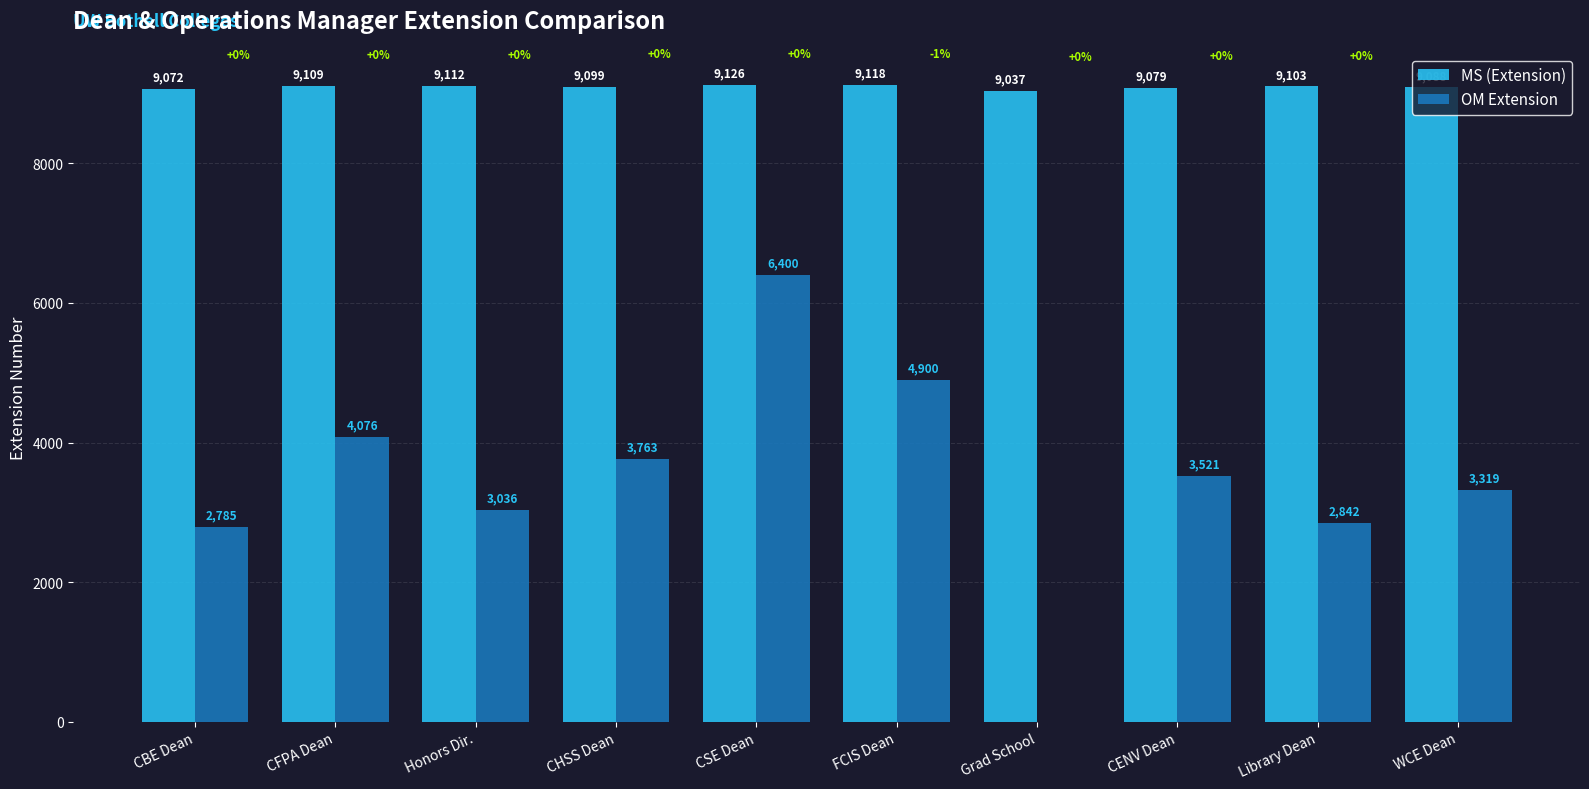

How many distinct data groups are displayed?

2